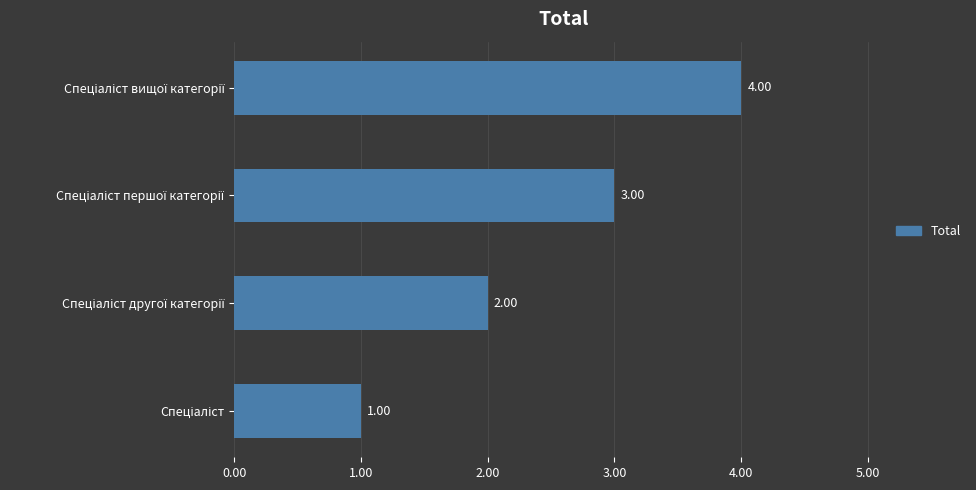

What is the sum of all values?

10